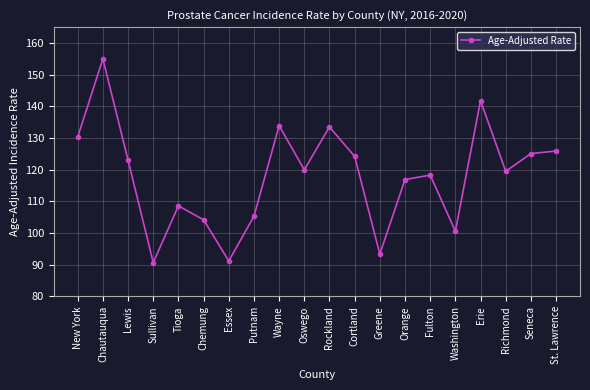

What position from the left is Lewis?

3